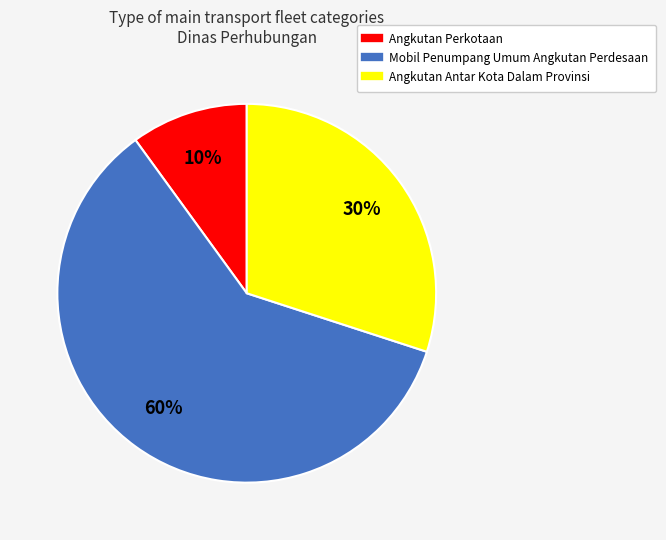

To the nearest percent, what is the difference between the largest and smallest slice percentages?

50%